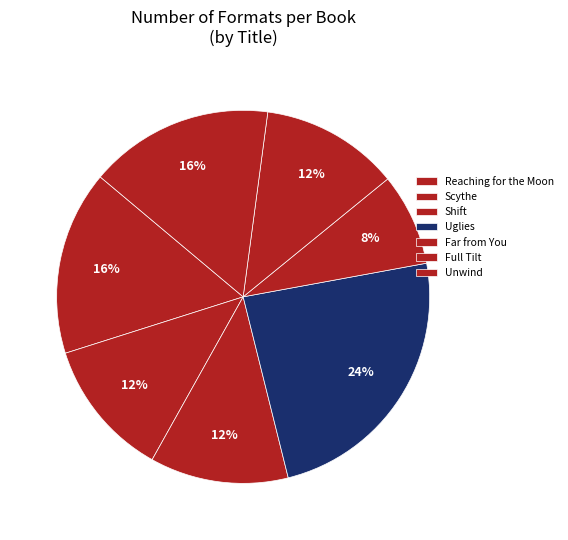

The Full Tilt slice represents 18% of the pie. True or false?

False